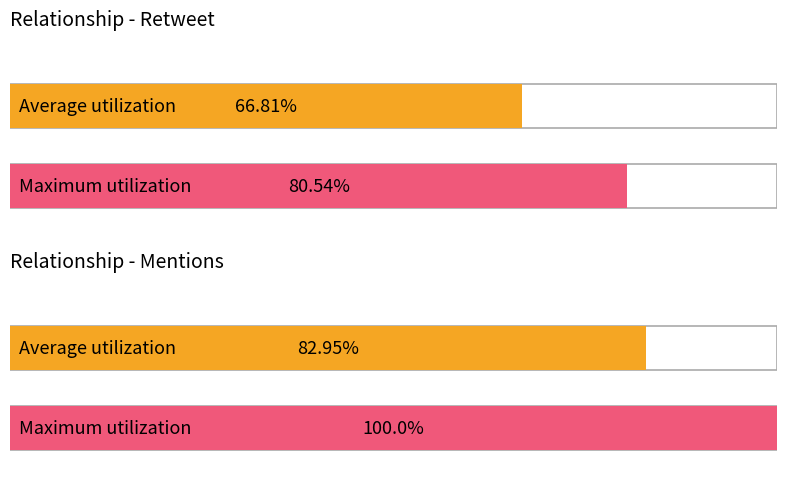

Which series has the largest total across all categories?

Maximum utilization